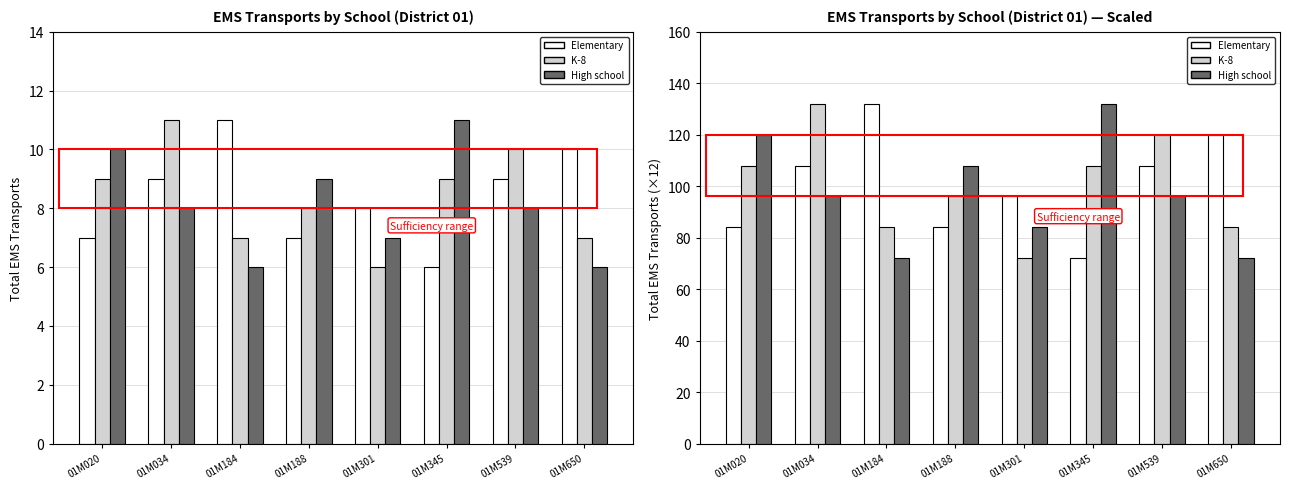

What is the total value across all series at 01M020?

312